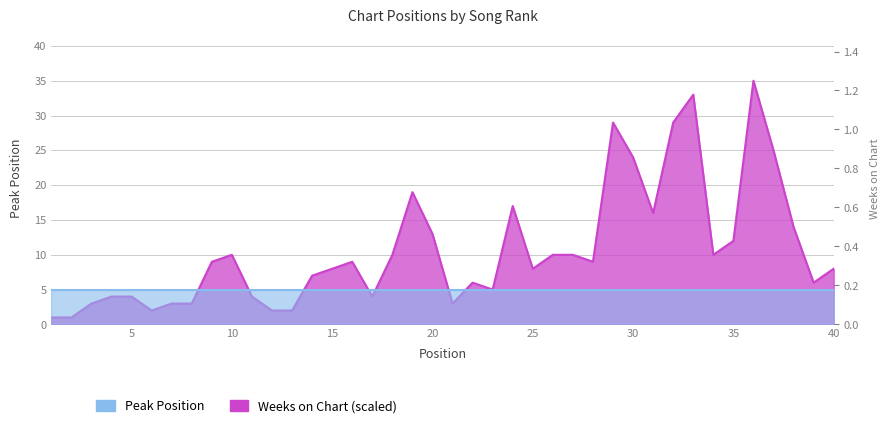

The value at 15 is 8. True or false?

True